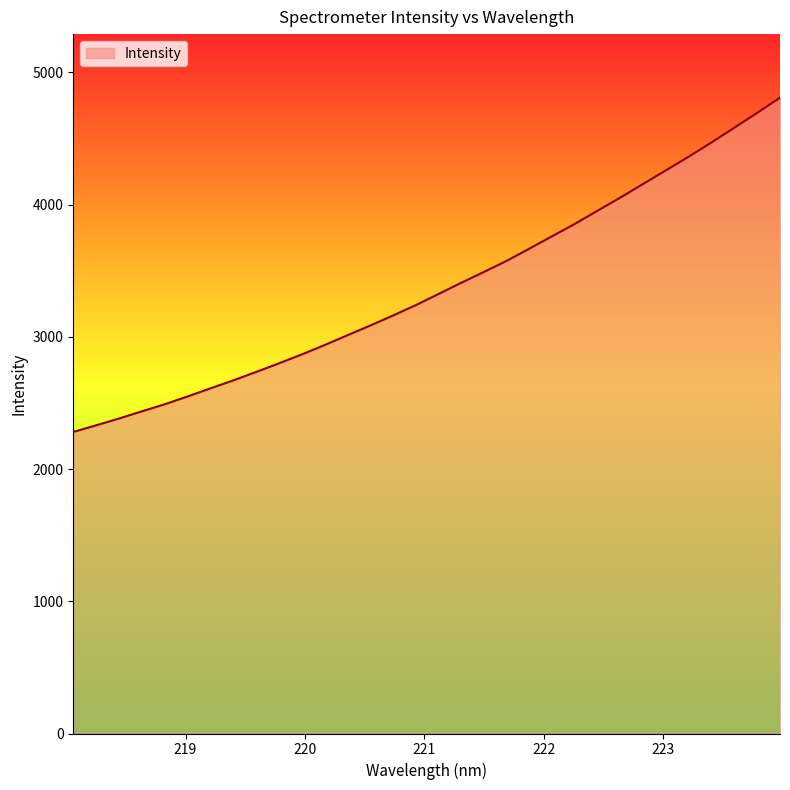

What is the difference between the maximum and minimum values?

2528.1